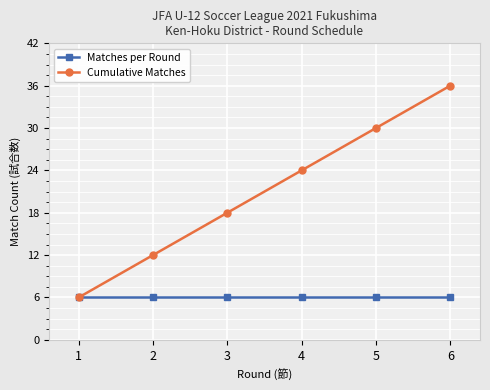

The Matches per Round series shows 6 at 1. True or false?

True